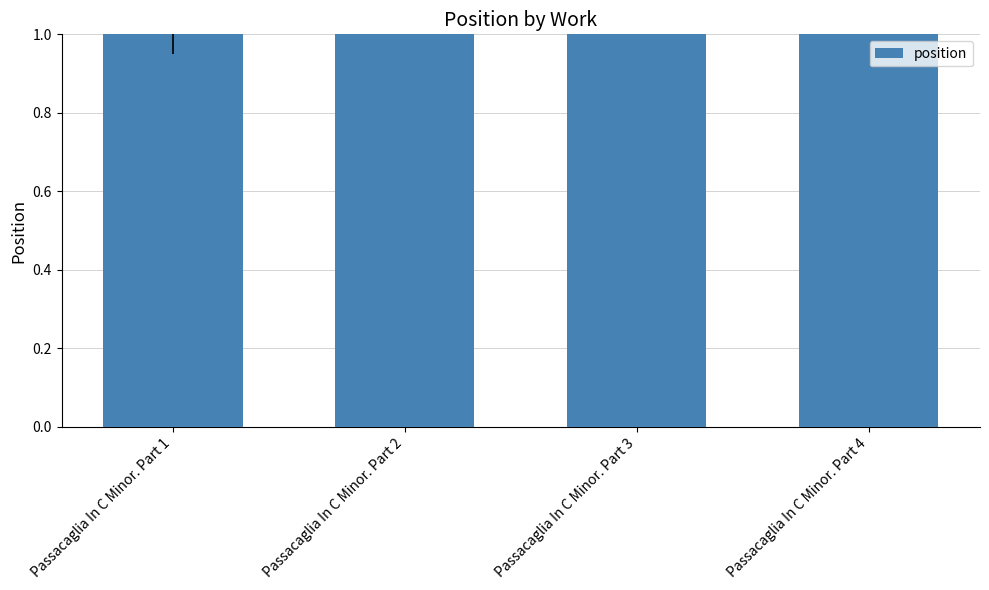

What is the minimum value shown in the chart?

1